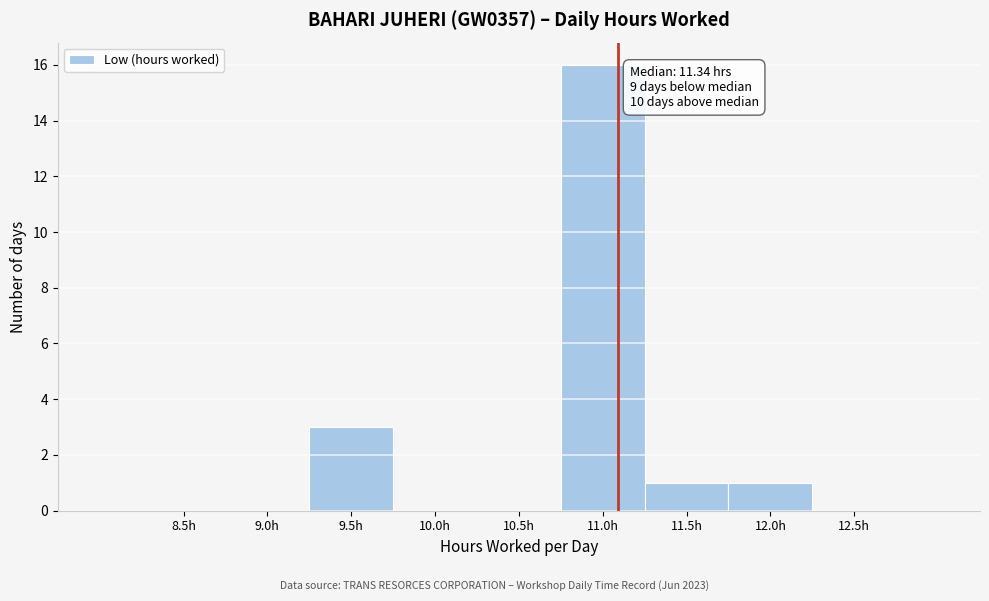

Reading left to right, extract all data points from this chart.

8.5h=0	9.0h=0	9.5h=3	10.0h=0	10.5h=0	11.0h=16	11.5h=1	12.0h=1	12.5h=0